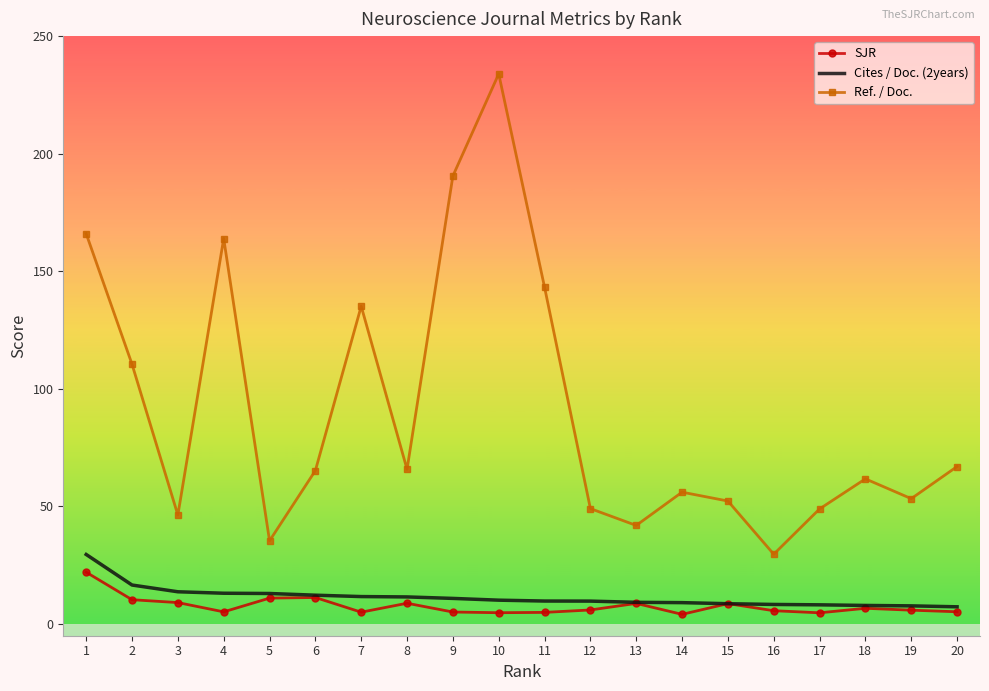

Where does the SJR series first go above 5?

1